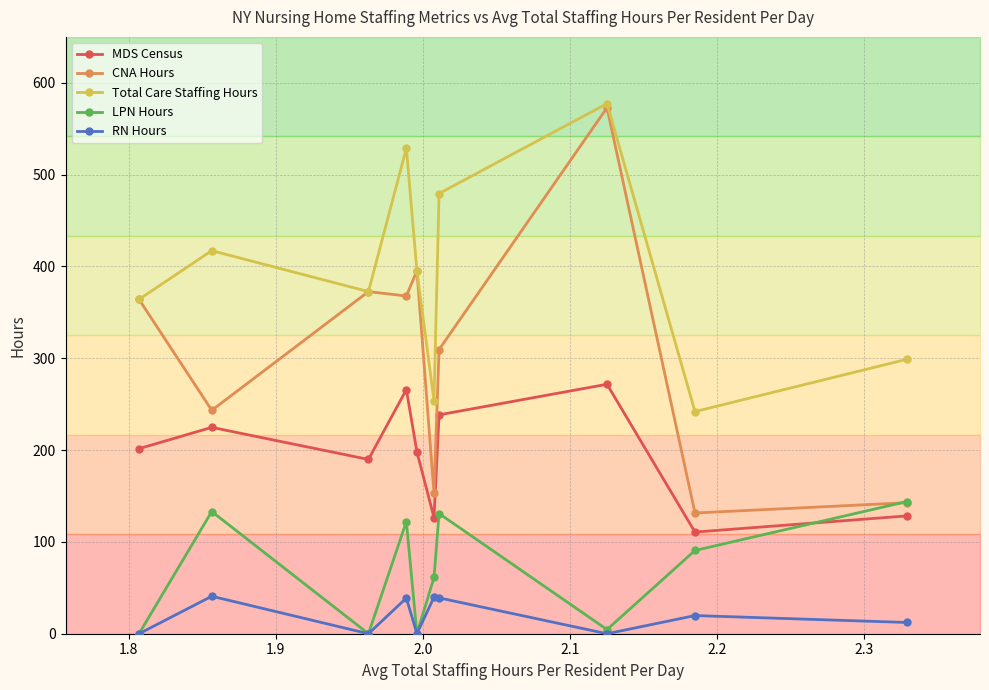

How many interior local valleys does the LPN Hours series have?

3